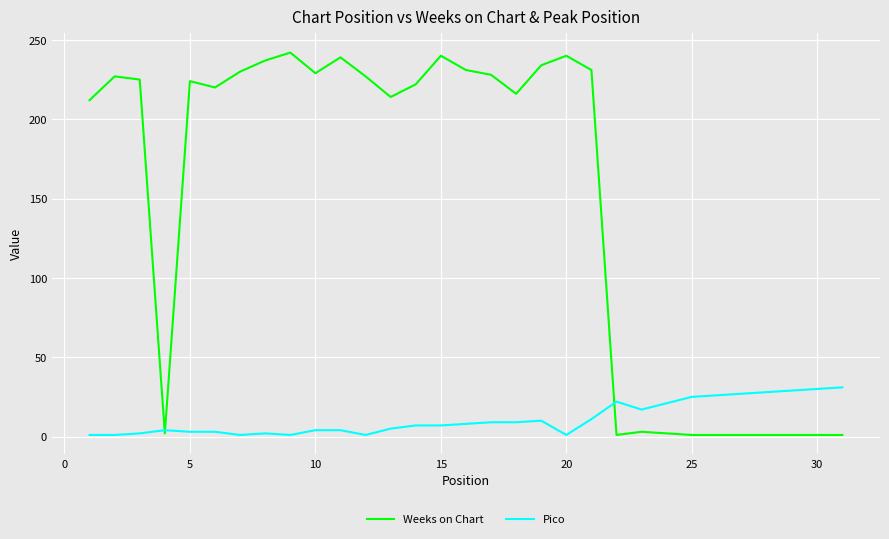

Does the chart display data point markers on the line(s)?

No